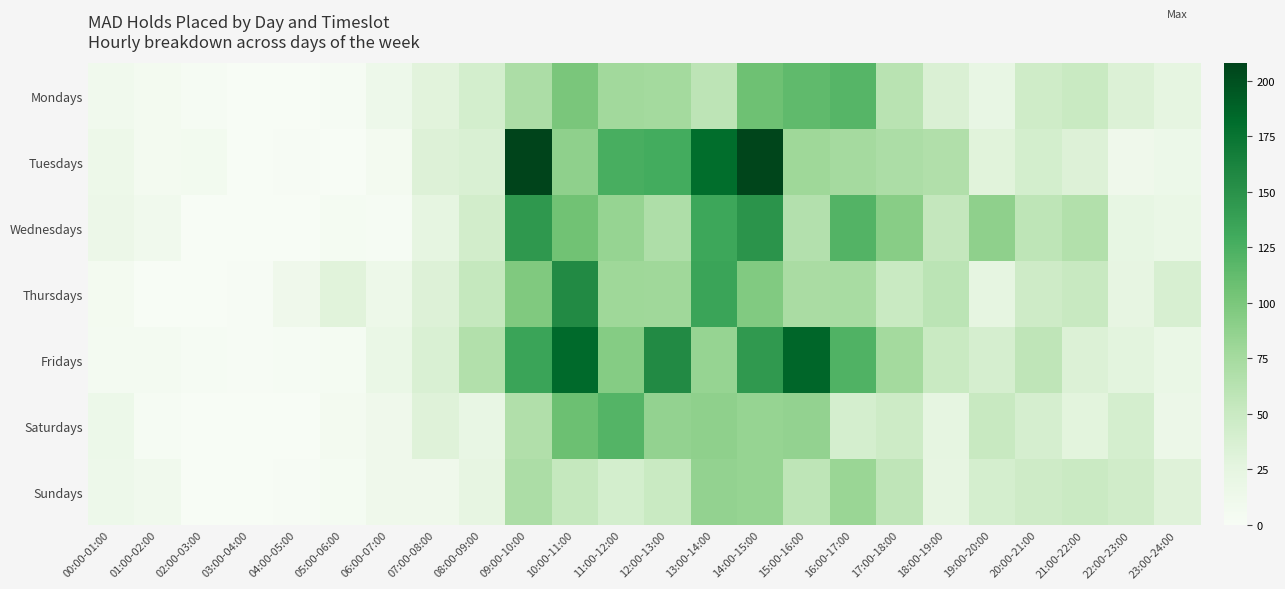

At how many categories does at least one series exceed 91?

9